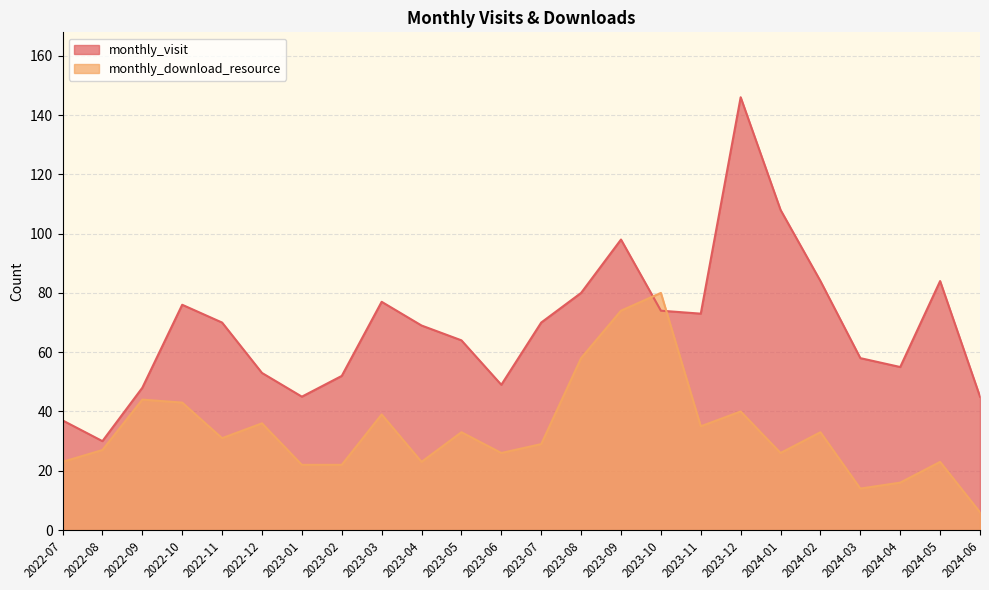

How many interior local valleys does the monthly_visit series have?

5